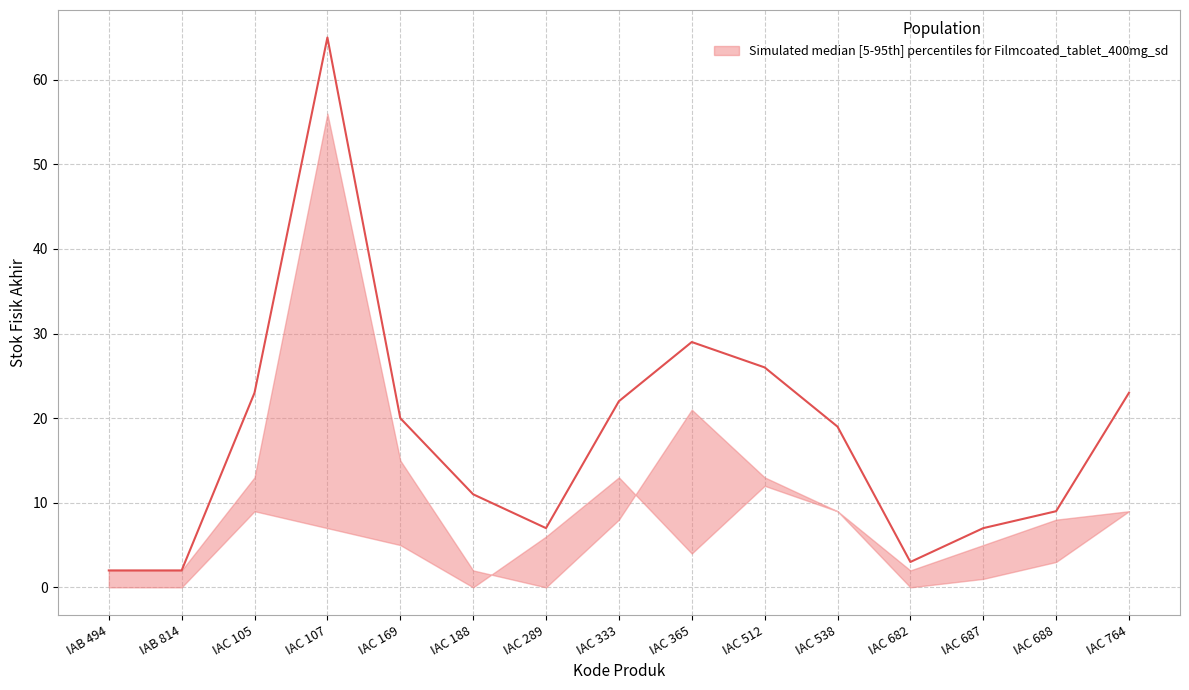

True or false: GUDANG_upper has more than 1 interior local peaks.

True